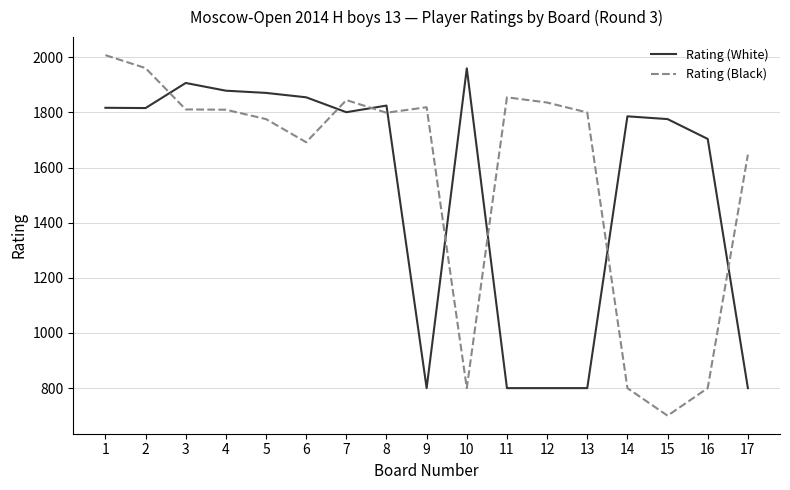

Which series changed the most between 12 and 15?

Rating (Black)